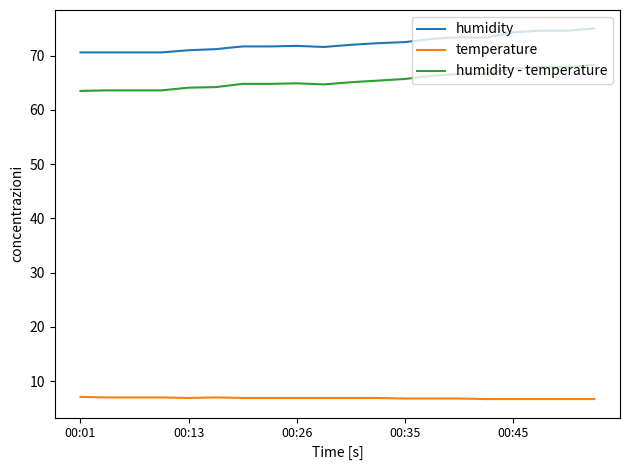

List the series in order of their peak value, highest first.

humidity, humidity - temperature, temperature